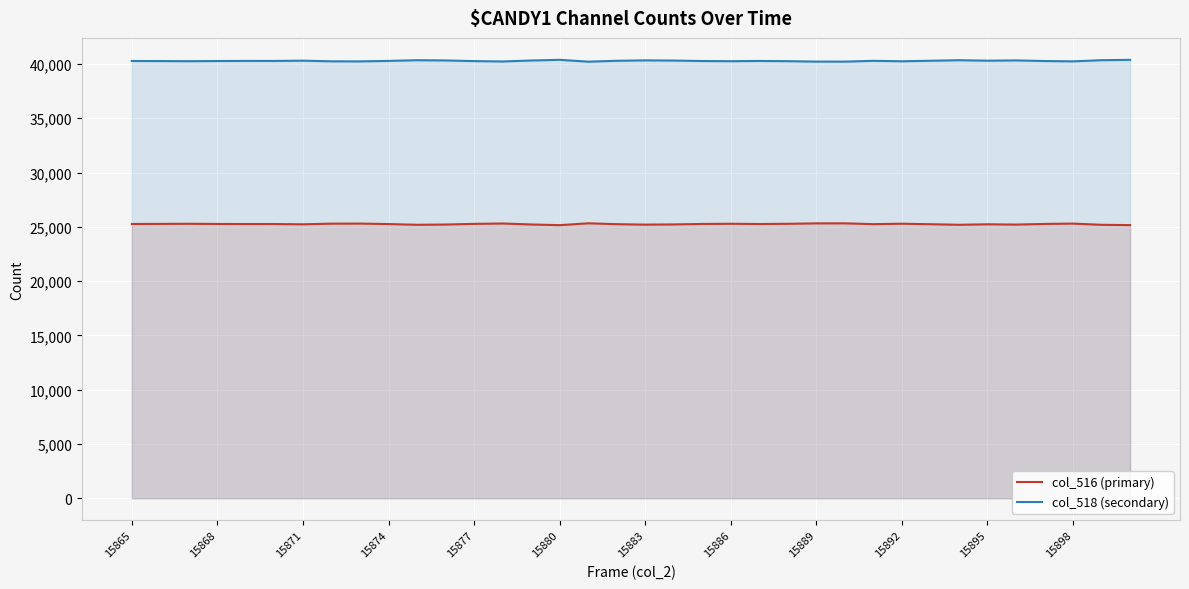

How many interior local valleys does the col_516 (primary) series have?

9